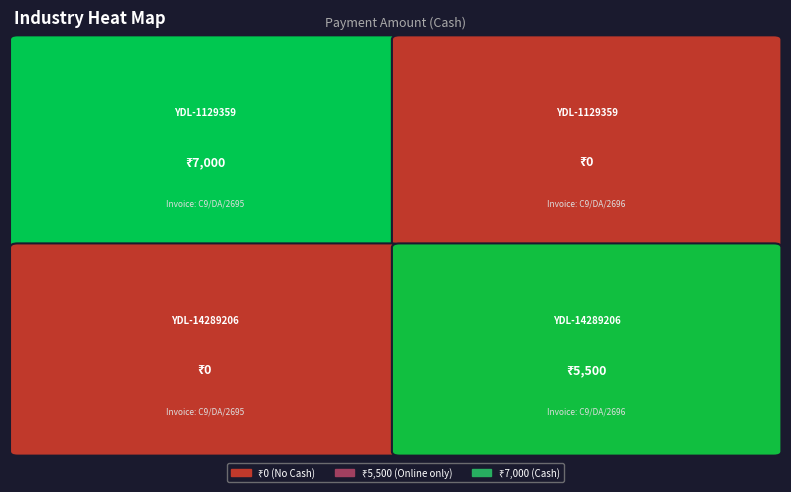

How many data points in YDL-1129359 are less than 7000?

1